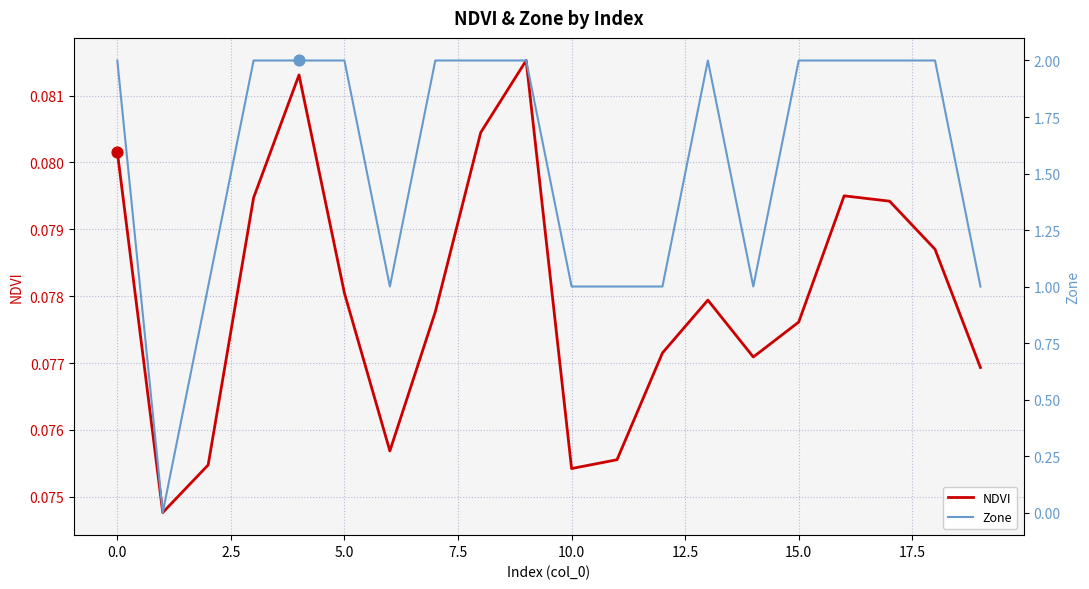

Is the value of Zone at 10 greater than the value of NDVI at 15?

Yes